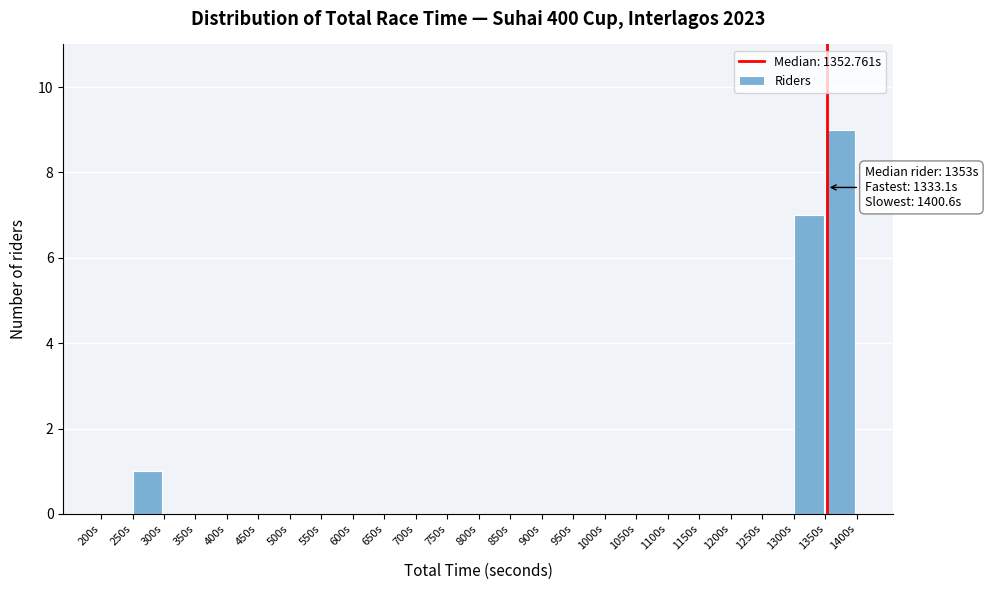

Which range on the x-axis has the tallest bar?

1350 to 1400